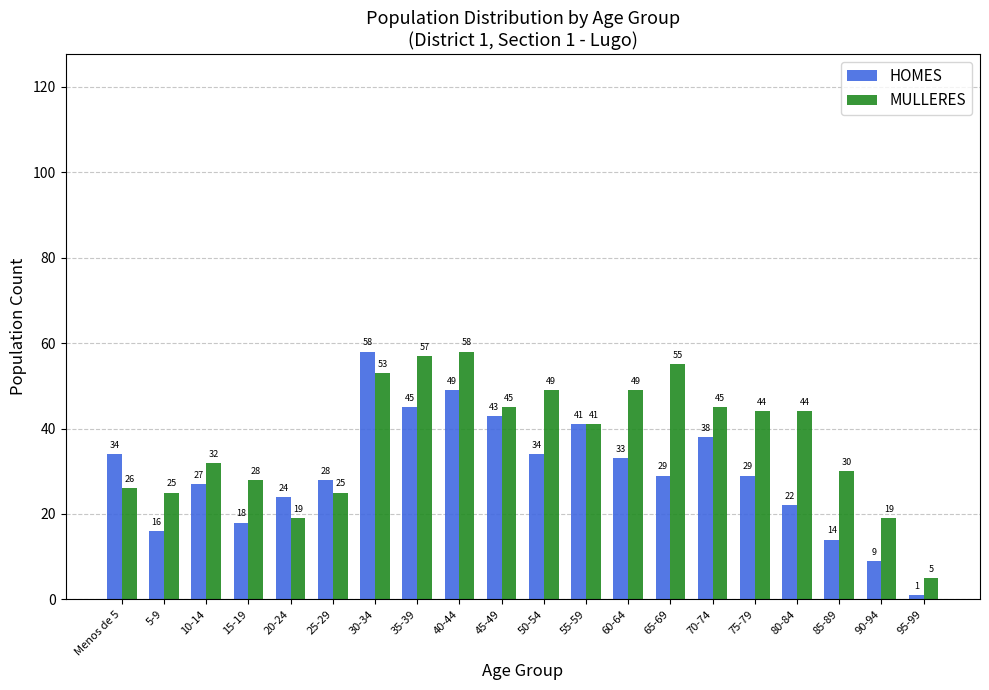

Reading left to right, transcribe all the data shown in this chart.

HOMES: Menos de 5=34	5-9=16	10-14=27	15-19=18	20-24=24	25-29=28	30-34=58	35-39=45	40-44=49	45-49=43	50-54=34	55-59=41	60-64=33	65-69=29	70-74=38	75-79=29	80-84=22	85-89=14	90-94=9	95-99=1
MULLERES: Menos de 5=26	5-9=25	10-14=32	15-19=28	20-24=19	25-29=25	30-34=53	35-39=57	40-44=58	45-49=45	50-54=49	55-59=41	60-64=49	65-69=55	70-74=45	75-79=44	80-84=44	85-89=30	90-94=19	95-99=5